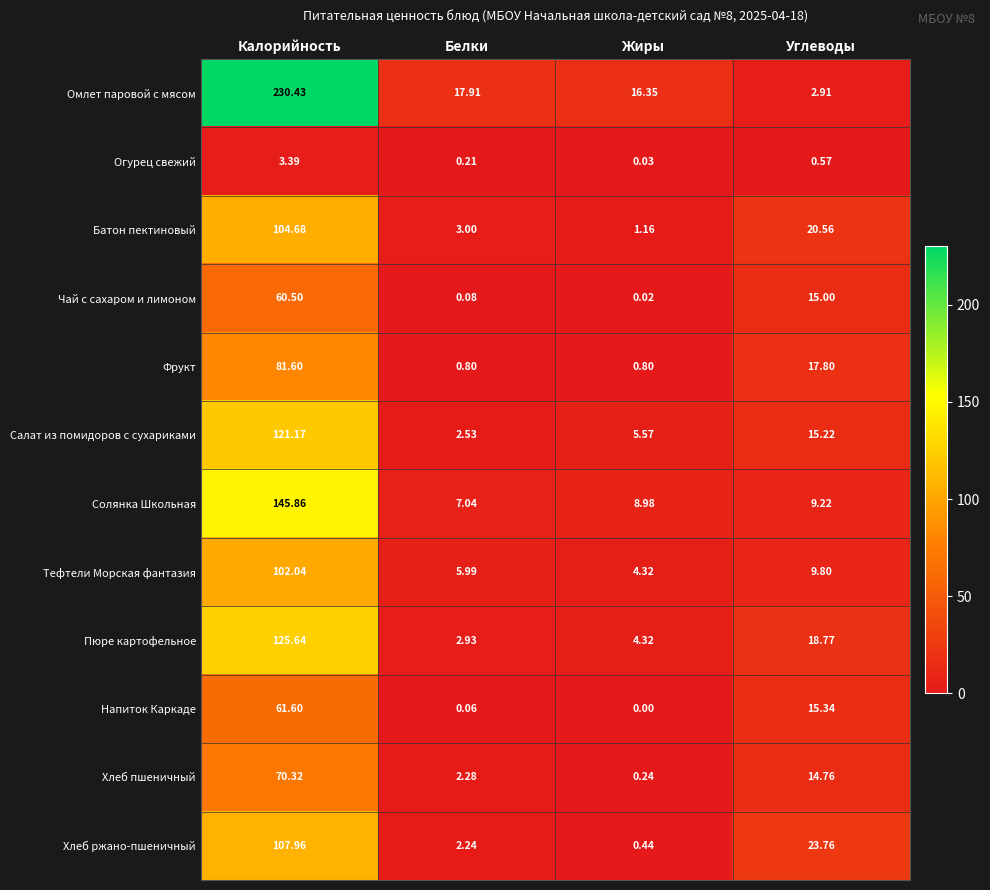

At which label does Солянка Школьная reach its peak?

Калорийность